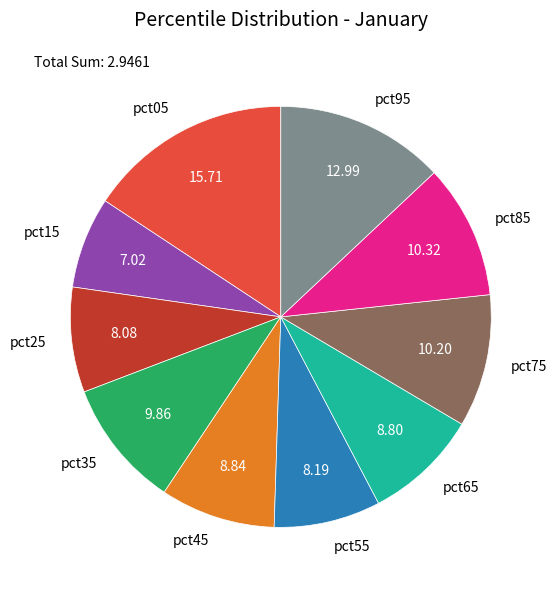

Which slice is the smallest?

pct15